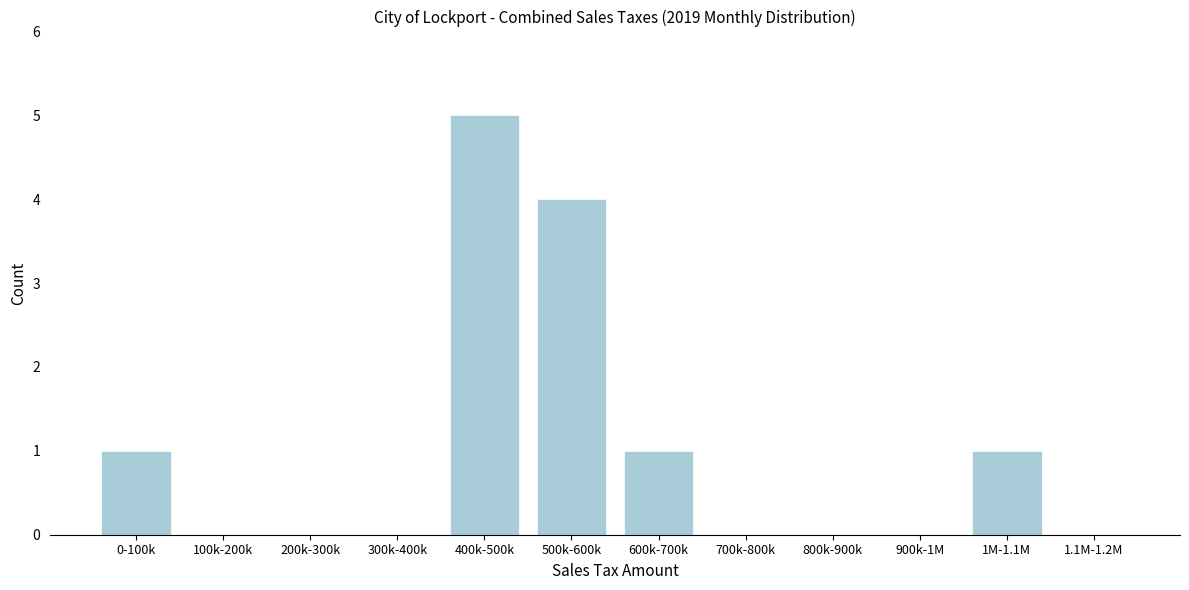

Reading left to right, transcribe all the data shown in this chart.

0-100k=1	100k-200k=0	200k-300k=0	300k-400k=0	400k-500k=5	500k-600k=4	600k-700k=1	700k-800k=0	800k-900k=0	900k-1M=0	1M-1.1M=1	1.1M-1.2M=0